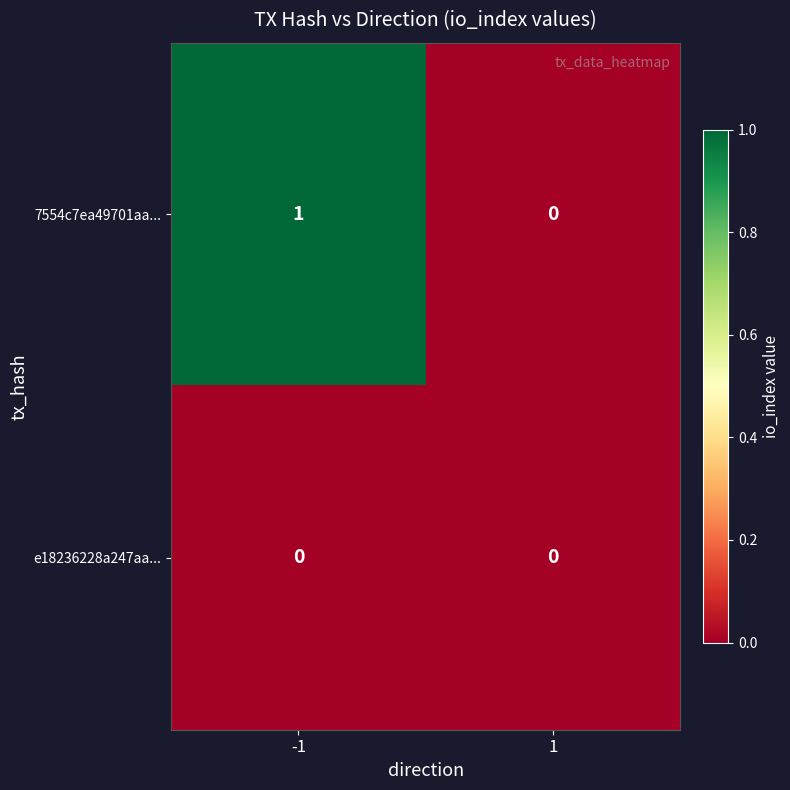

Rank the series by their maximum value, from highest to lowest.

7554c7ea49701aa..., e18236228a247aa...